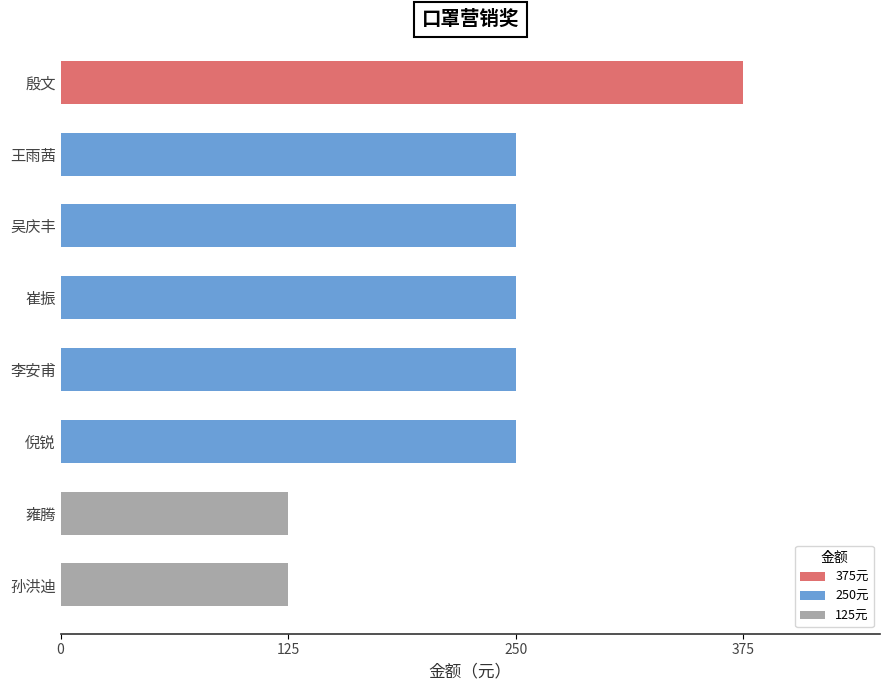

Is it true that the value at 李安甫 is 250?

True